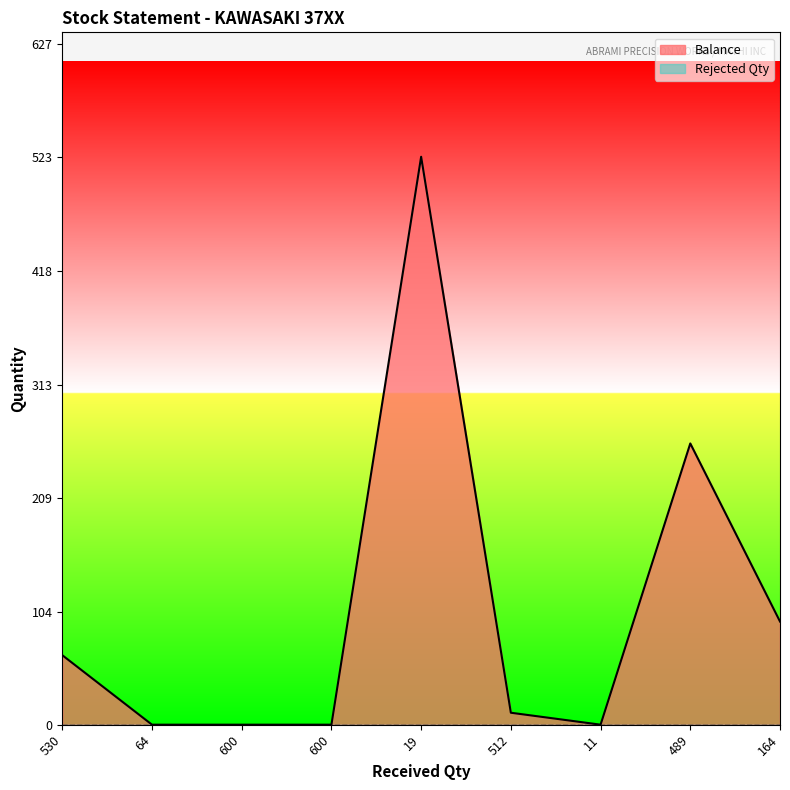

Rank the categories by value from highest to lowest.

19, 489, 164, 530, 512, 64, 600, 600, 11